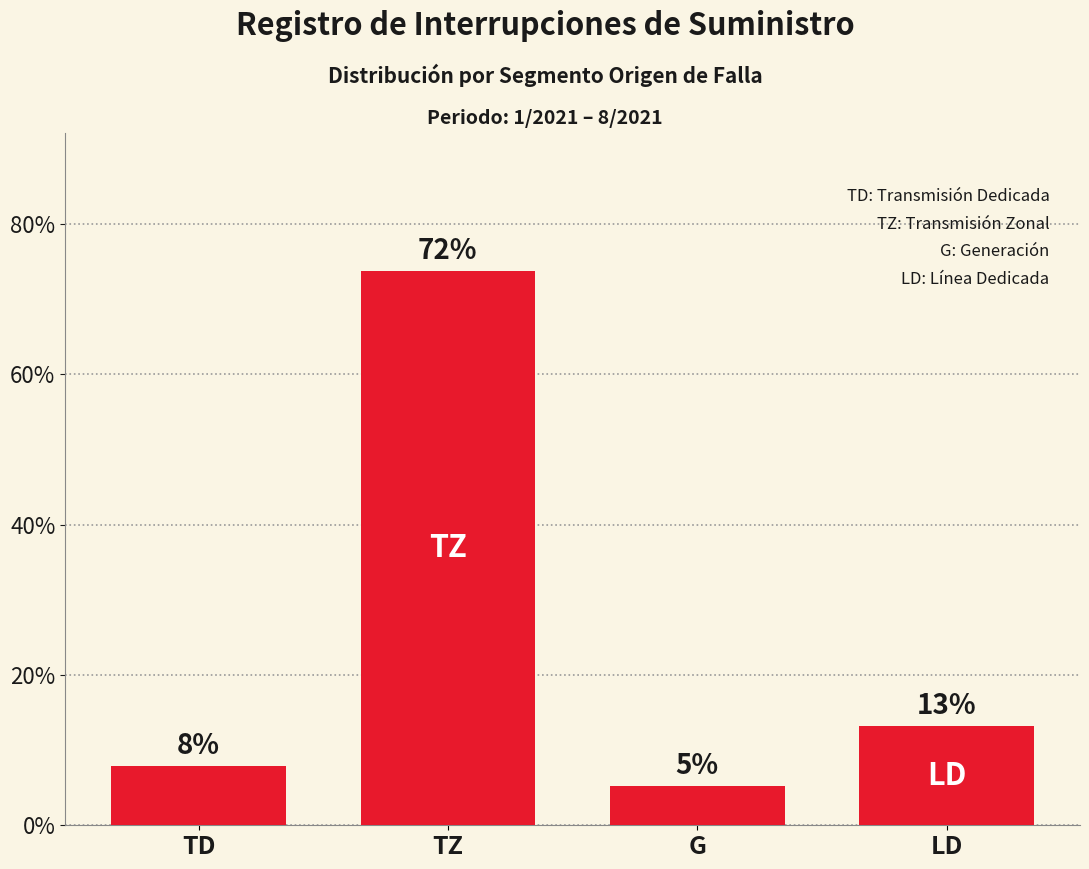

Does the chart contain any negative values?

No